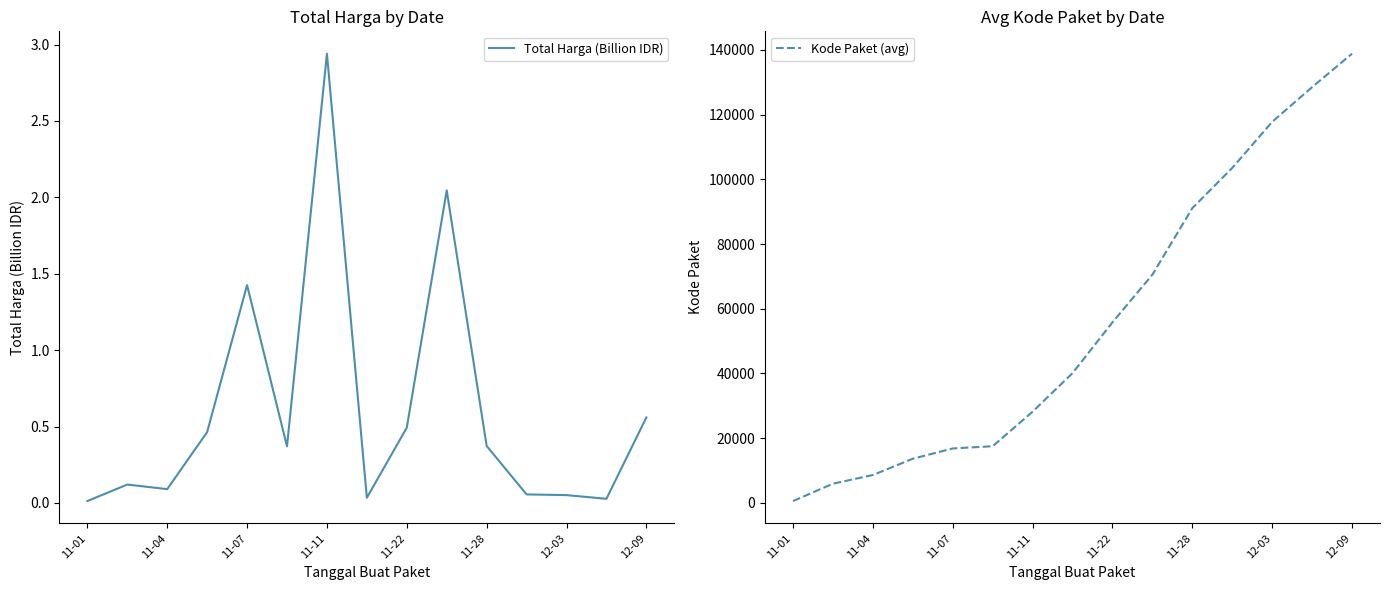

Which category has the highest value in the Total Harga (Billion IDR) series?

11-11